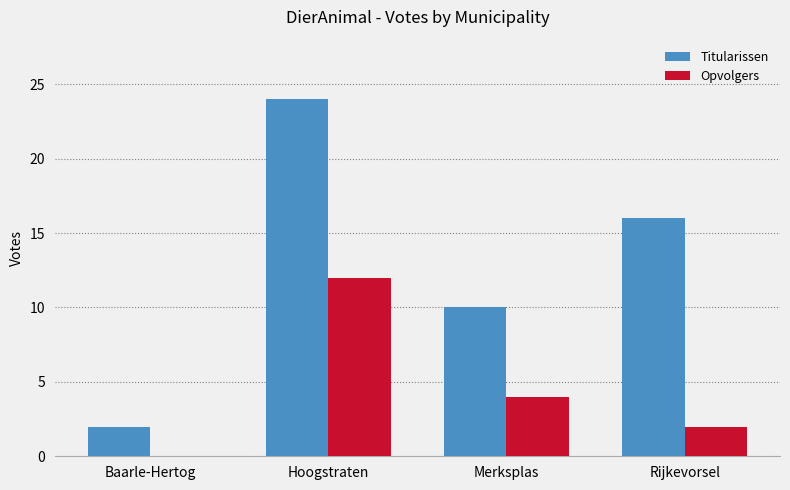

How many groups of bars are there?

4